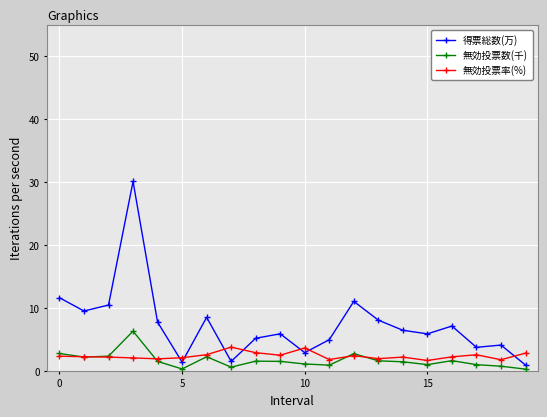

What is the maximum value for 無効投票数(千)?

6.3